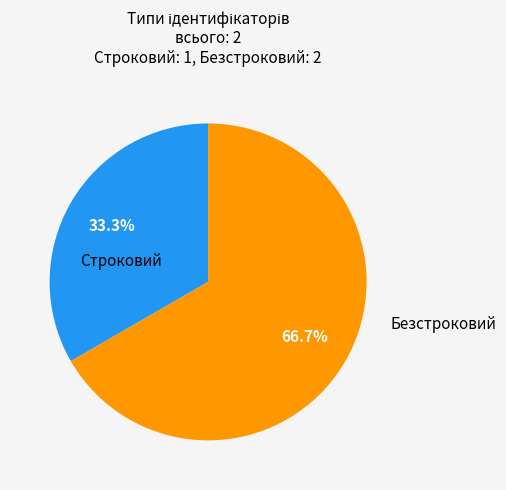

Is it true that Безстроковий is 54% of the pie?

False